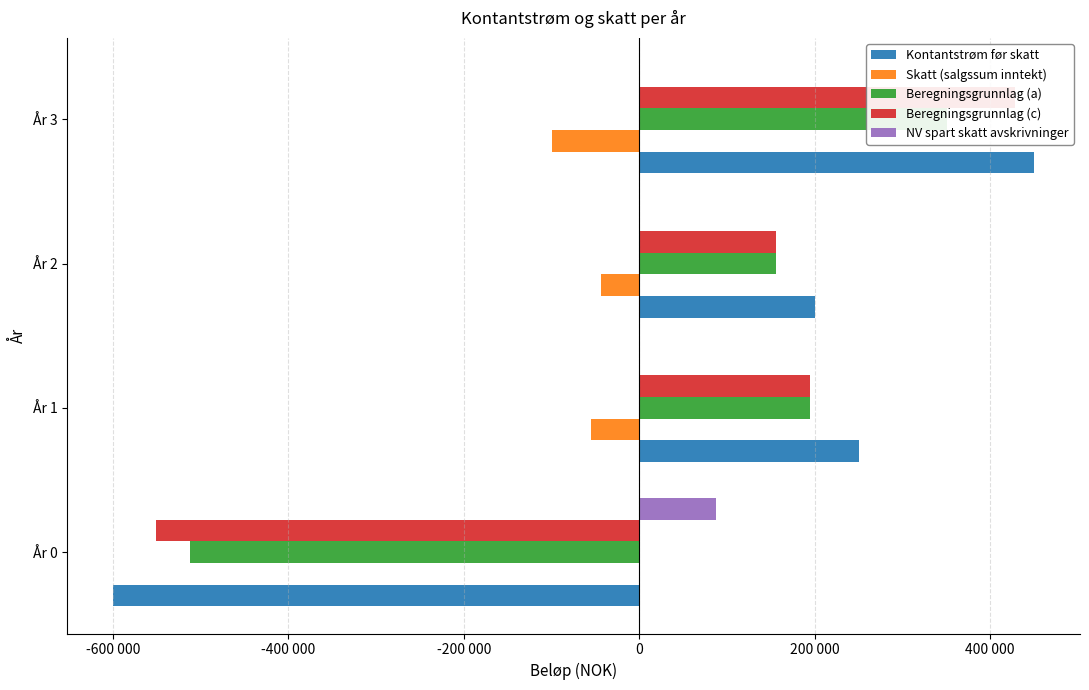

Which series has the largest total across all categories?

Kontantstrøm før skatt